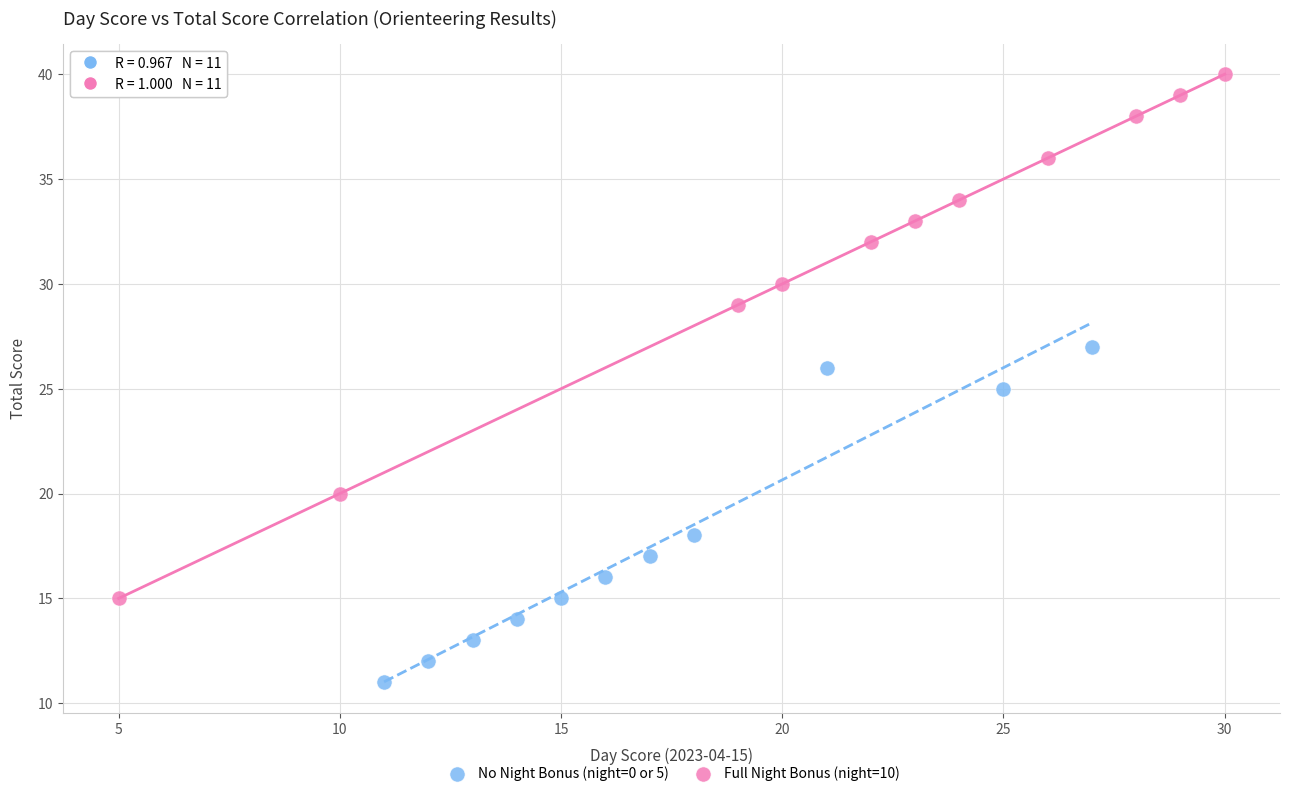

What are all the series names shown in the legend?

No Night Bonus (night=0 or 5), Full Night Bonus (night=10)